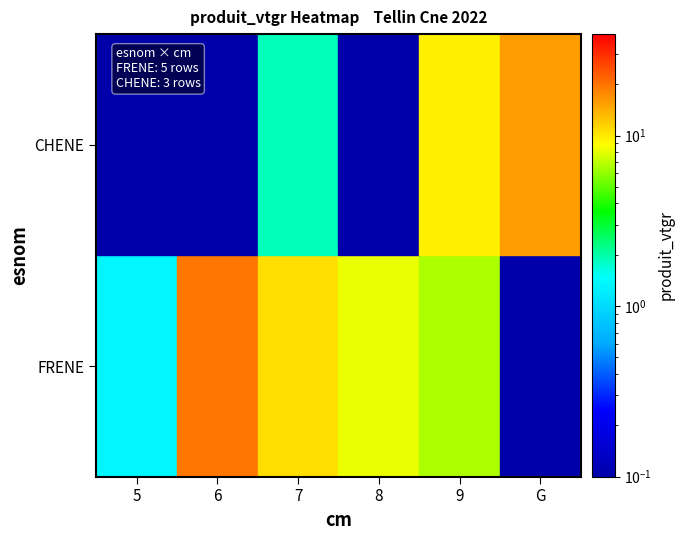

List the series in order of their peak value, lowest first.

CHENE, FRENE